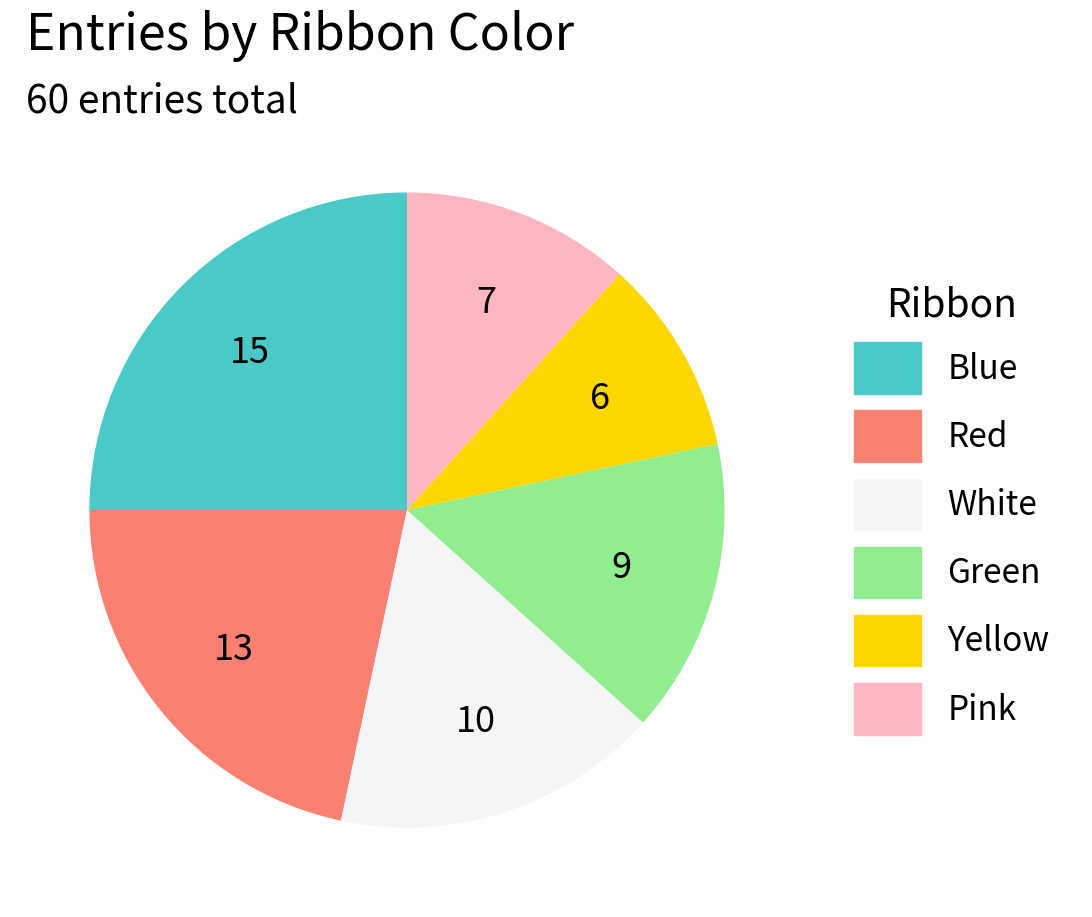

The Red slice represents 36% of the pie. True or false?

False